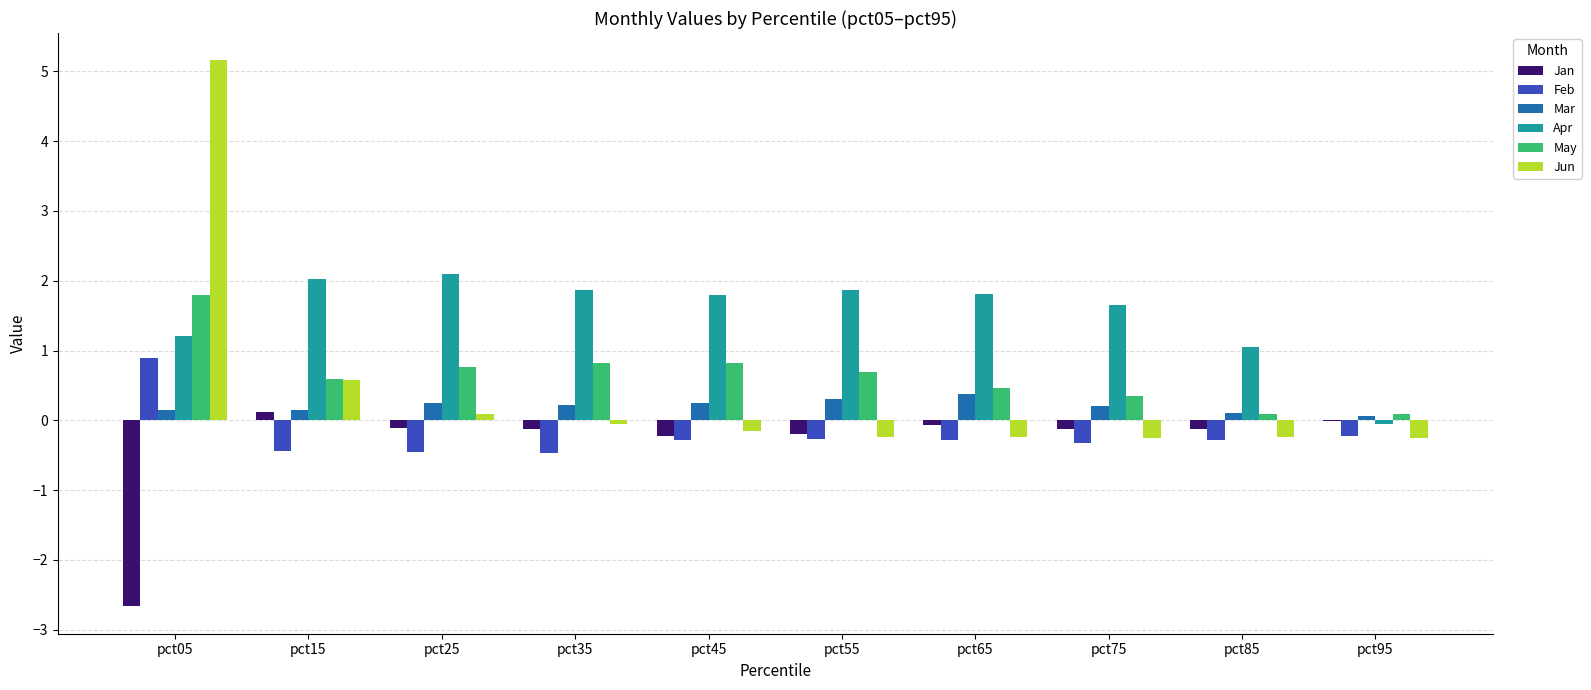

Which series changed the most between pct25 and pct35?

Apr